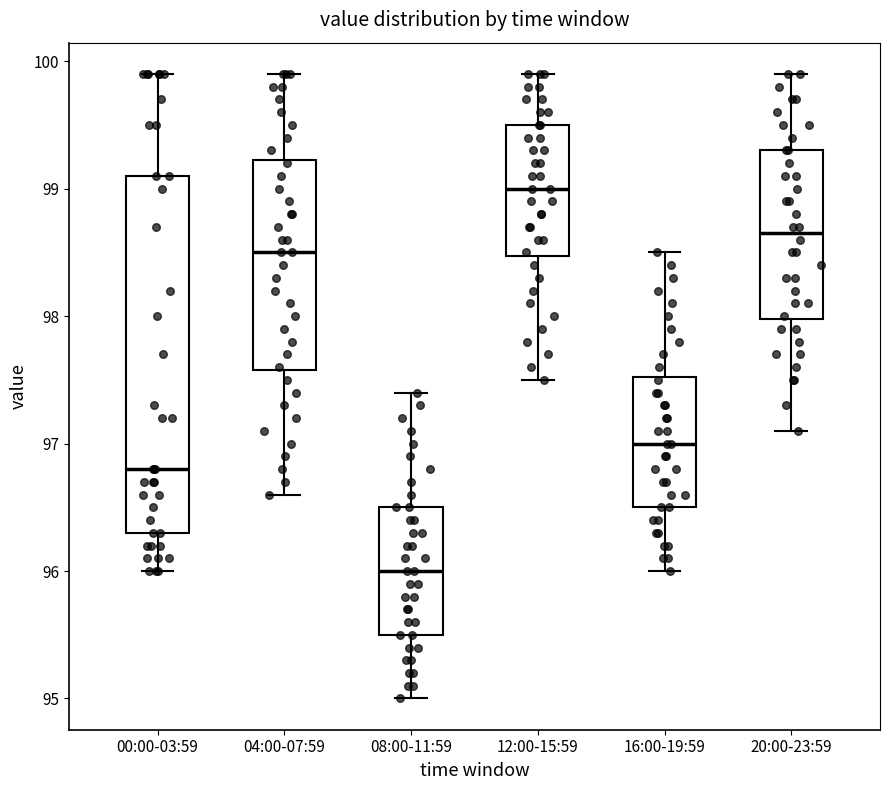

Which box's median line is the lowest?

08:00-11:59